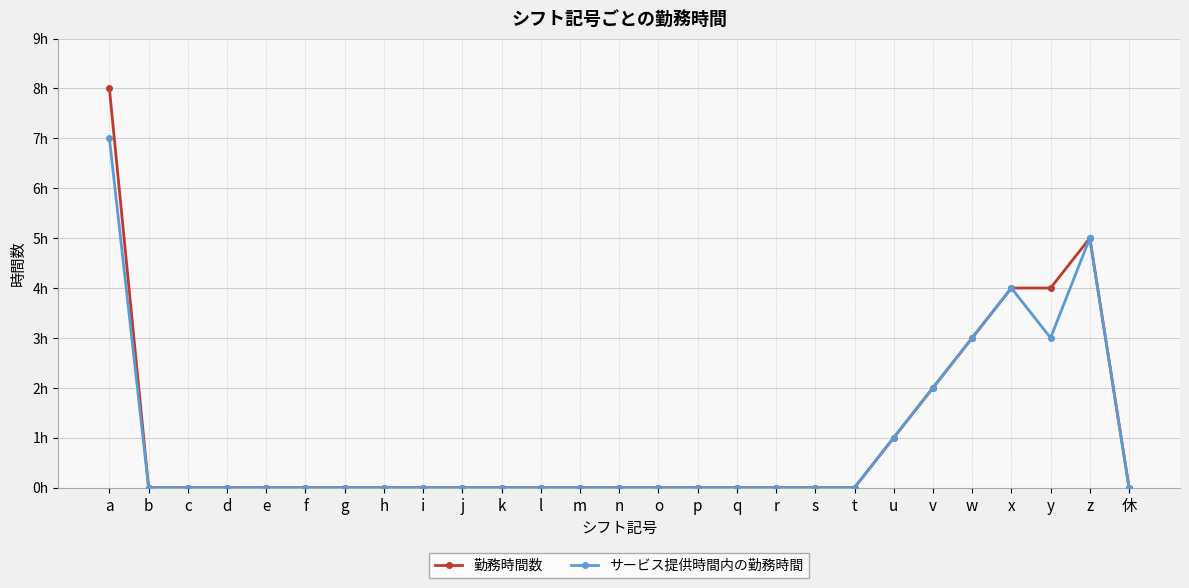

What is the difference between the サービス提供時間内の勤務時間 values at z and w?

2